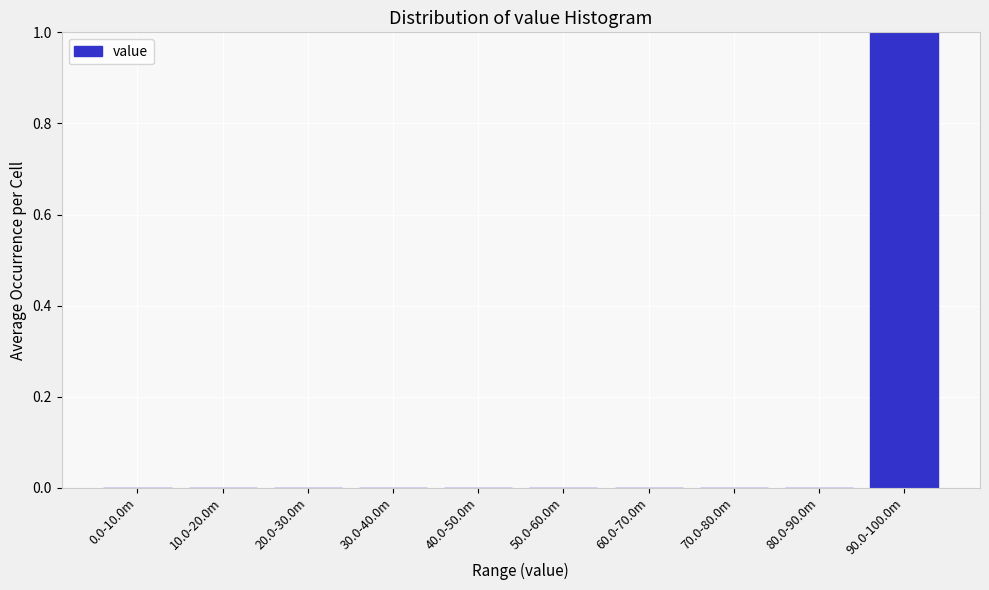

Reading right to left, list all the values displayed in this chart.

90.0-100.0m=1	80.0-90.0m=0	70.0-80.0m=0	60.0-70.0m=0	50.0-60.0m=0	40.0-50.0m=0	30.0-40.0m=0	20.0-30.0m=0	10.0-20.0m=0	0.0-10.0m=0